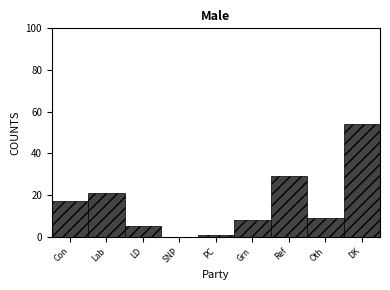

Reading left to right, transcribe all the data shown in this chart.

Con=17	Lab=21	LD=5	SNP=0	PC=1	Grn=8	Ref=29	Oth=9	DK=54